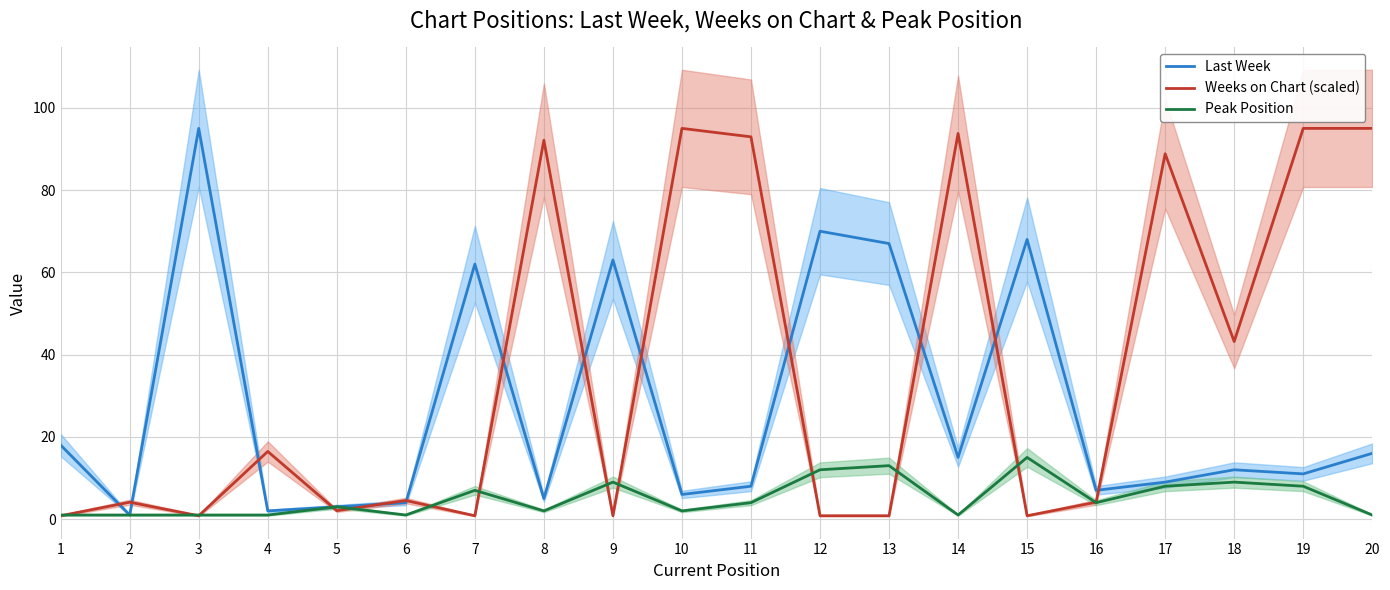

How many data points does each series have?

20